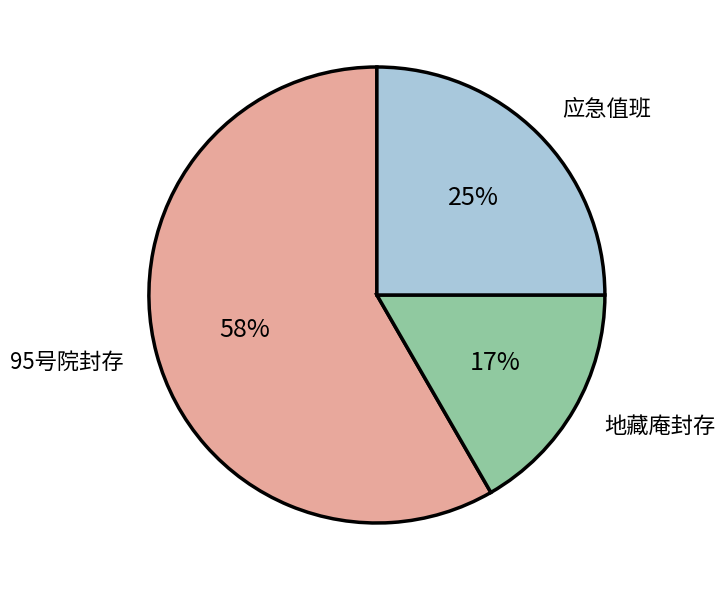

What is the majority slice?

95号院封存